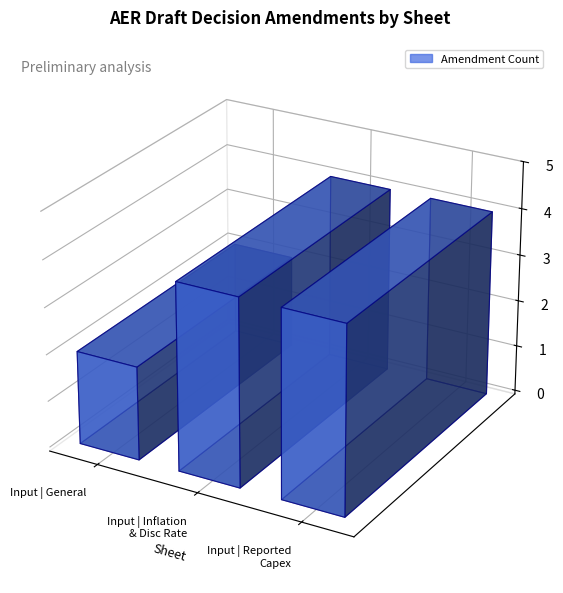

Are the bars horizontal?

No